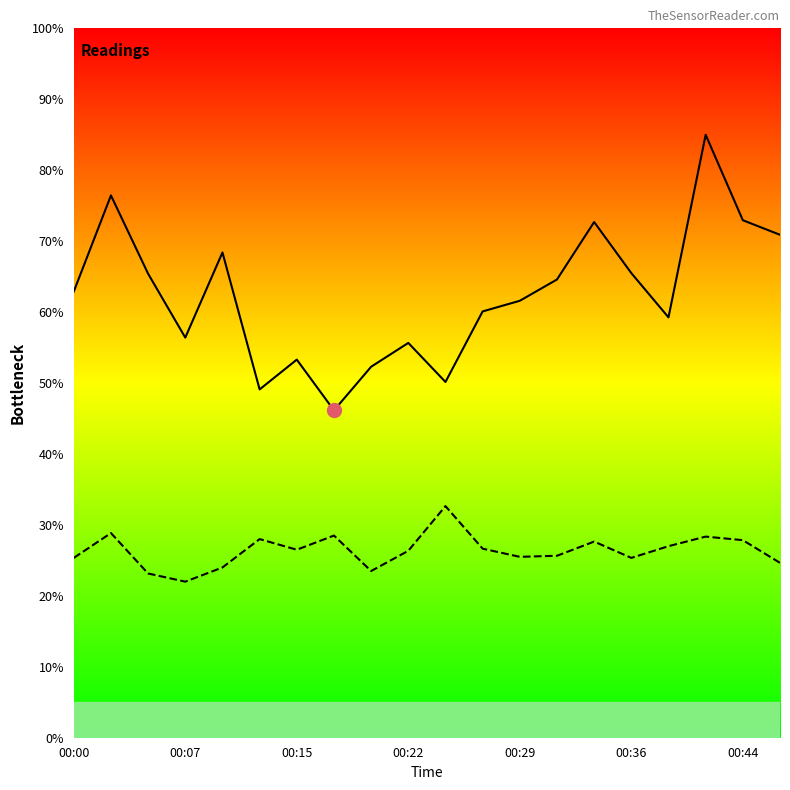

How many distinct data groups are displayed?

2